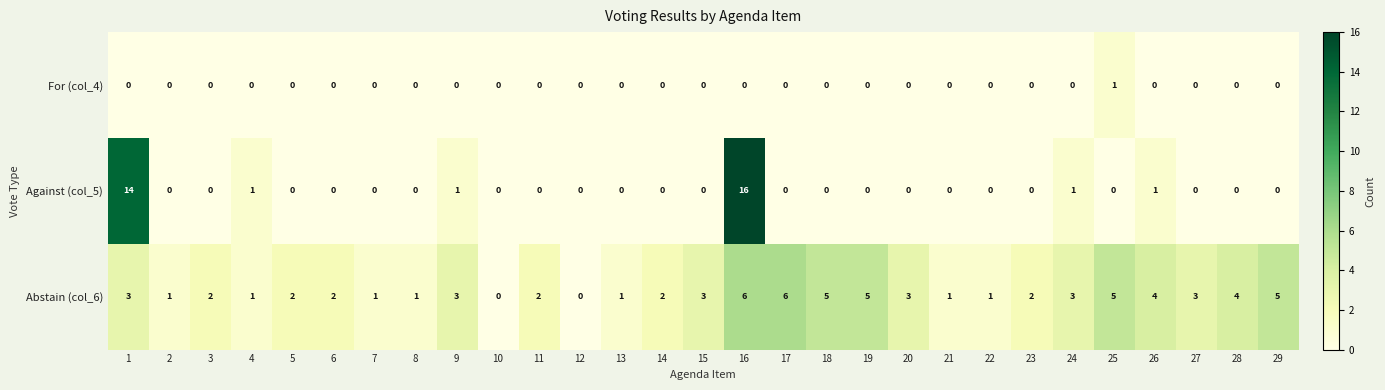

What is the greatest value displayed?

16